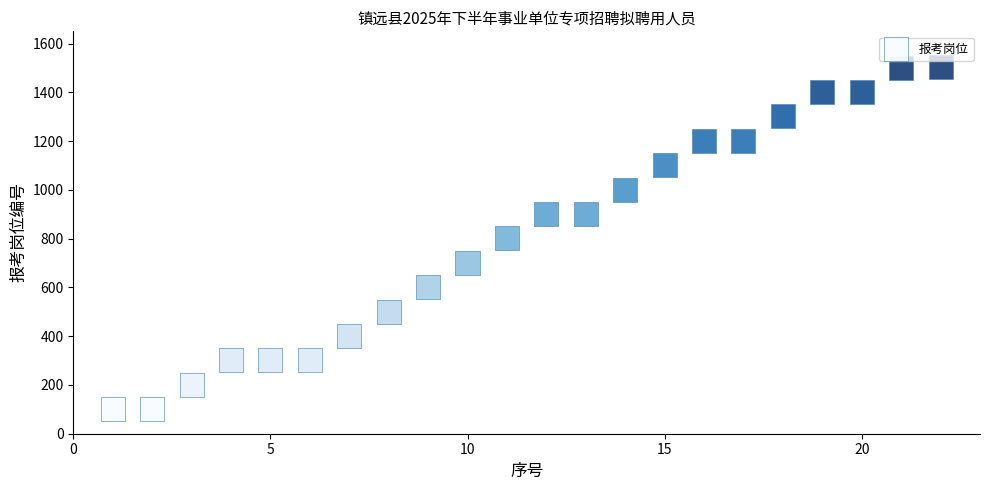

What is the range of X values (max minus min)?

21